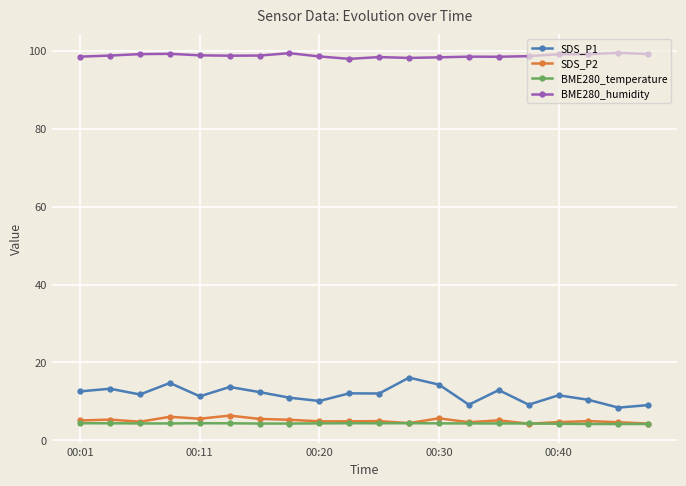

What are all the series names shown in the legend?

SDS_P1, SDS_P2, BME280_temperature, BME280_humidity